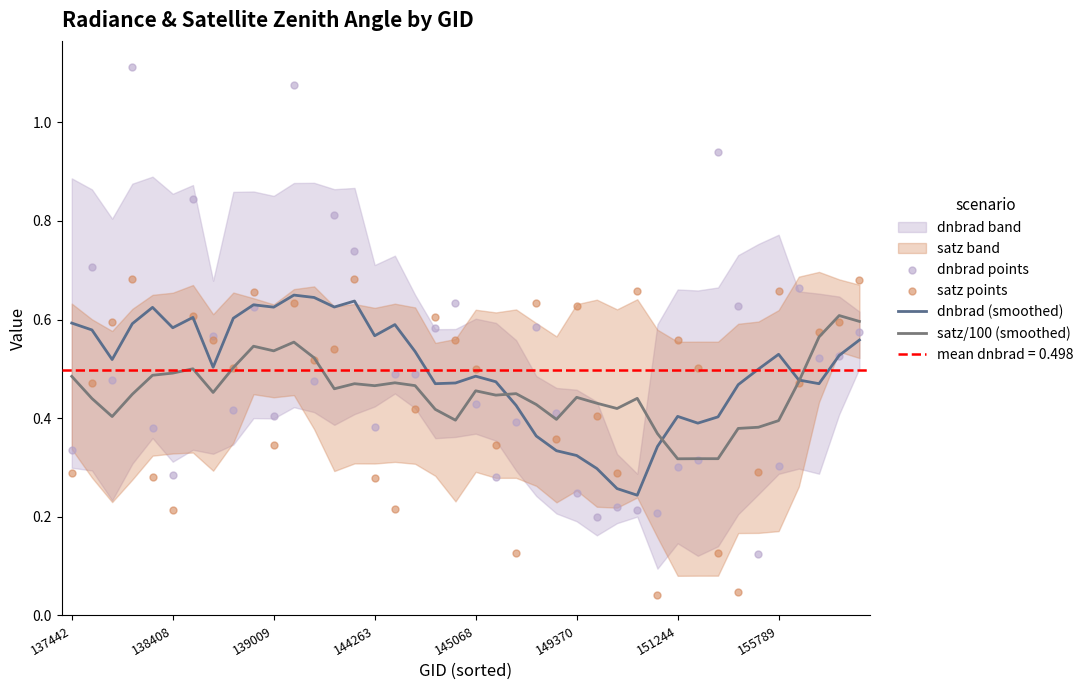

What is the total value across all series at 155789?

2.1